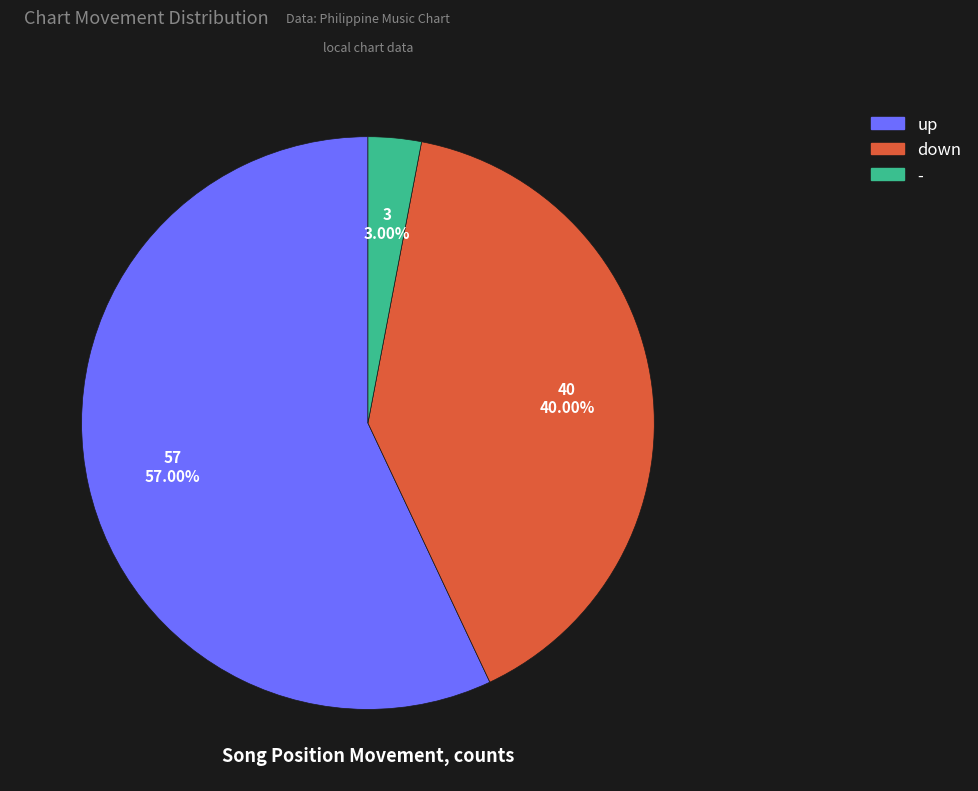

Approximately how many times larger is the value at down compared to -?

13.3